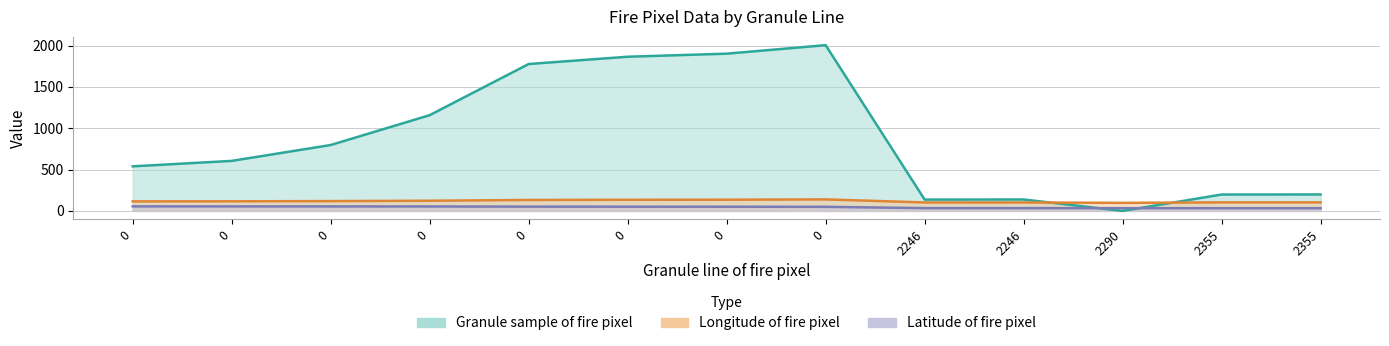

What is the spread (max minus min) of values at 2246?

103.4